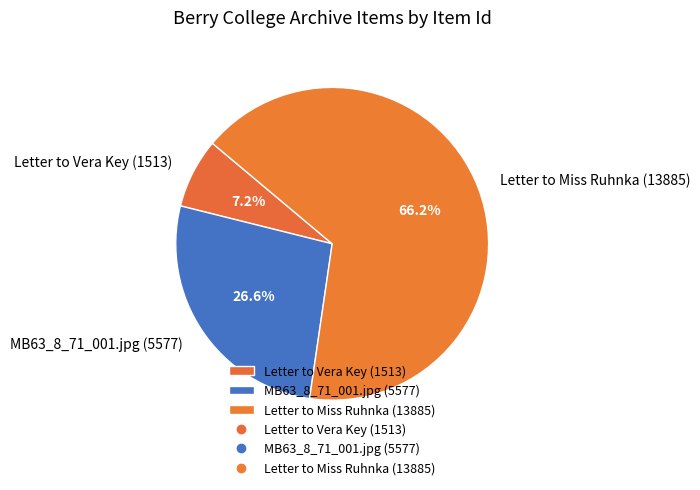

To the nearest percent, what percentage of the pie is Letter to Miss Ruhnka (13885)?

66%